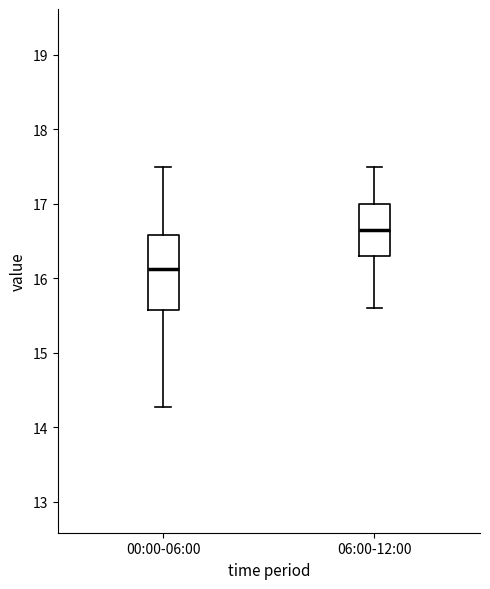

Comparing the boxes themselves (not the whiskers), which one is the tallest?

00:00-06:00